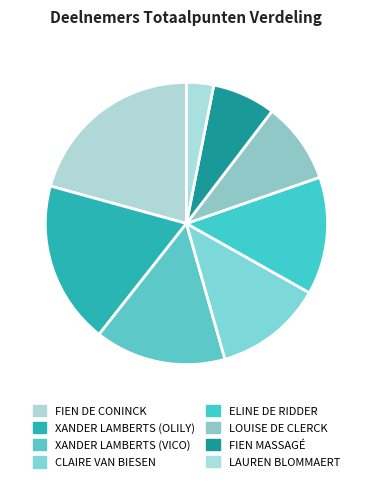

Do ELINE DE RIDDER and FIEN MASSAGÉ together represent more than half of the pie?

No